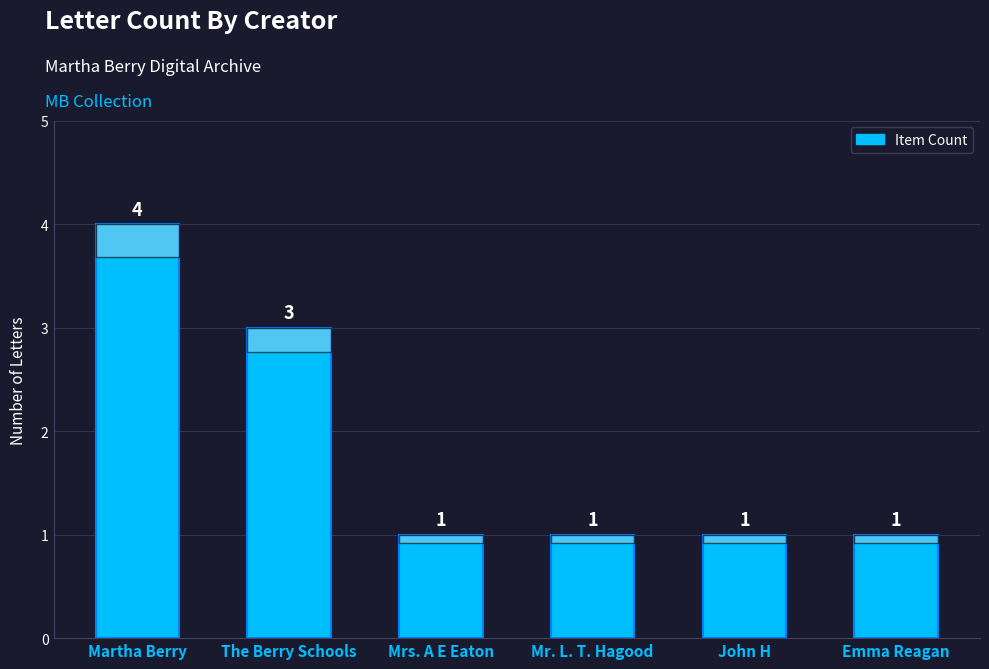

What is the difference between the maximum and minimum values?

3